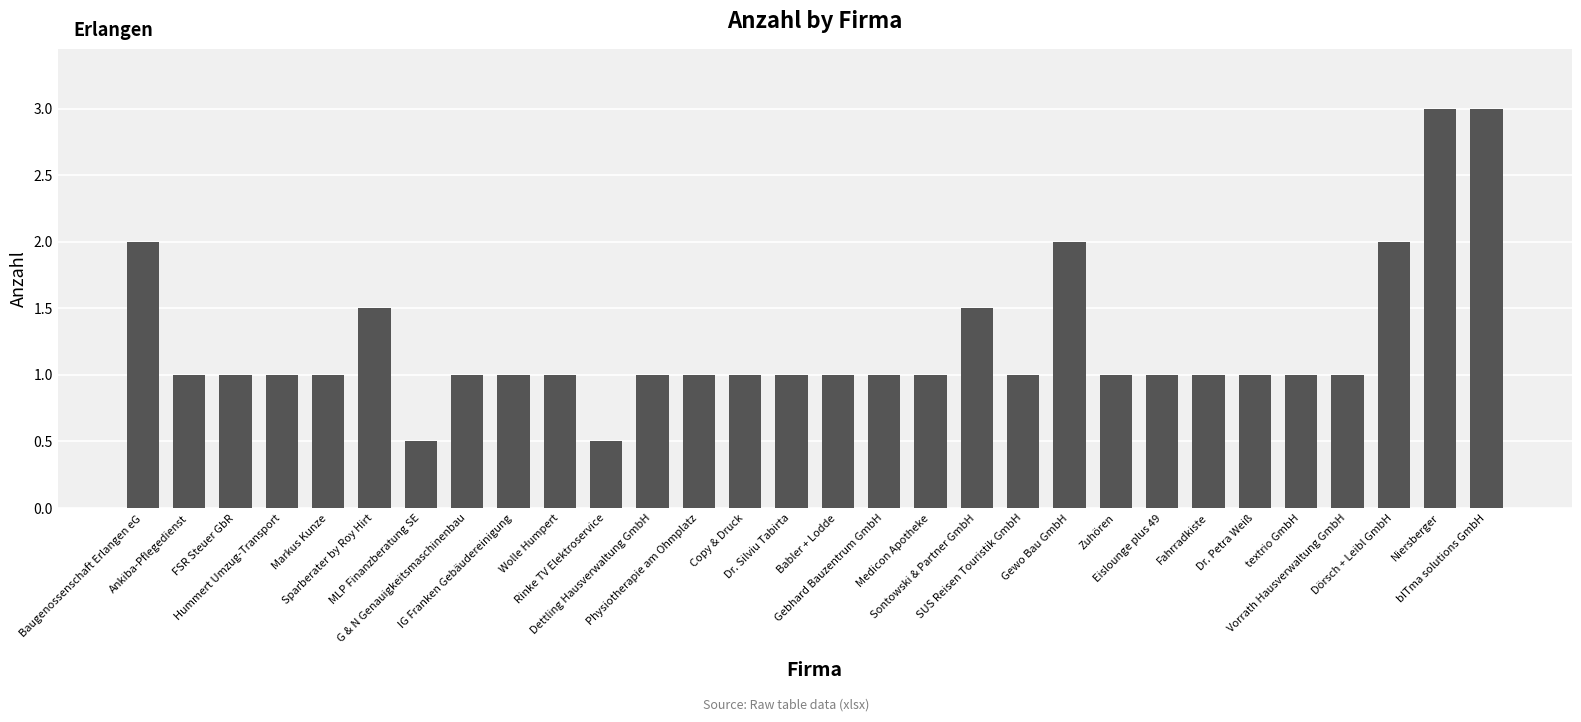

Count the values in the range 1 to 2.

26